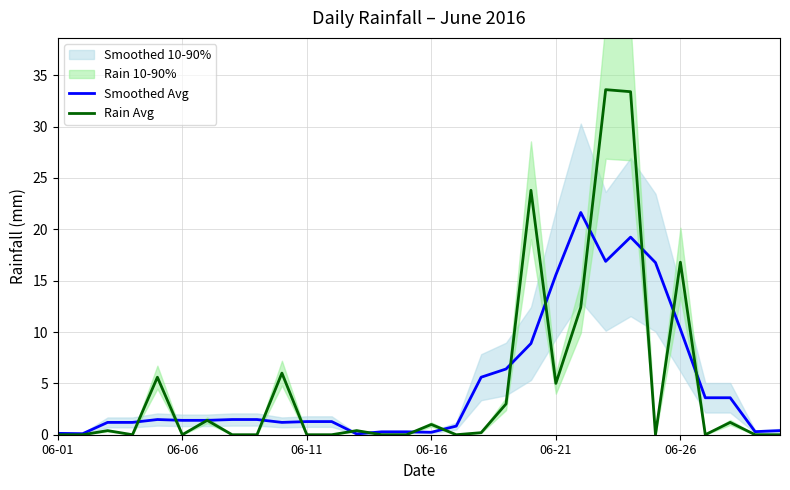

Rank the series by their average value, from lowest to highest.

Rain Avg, Smoothed Avg